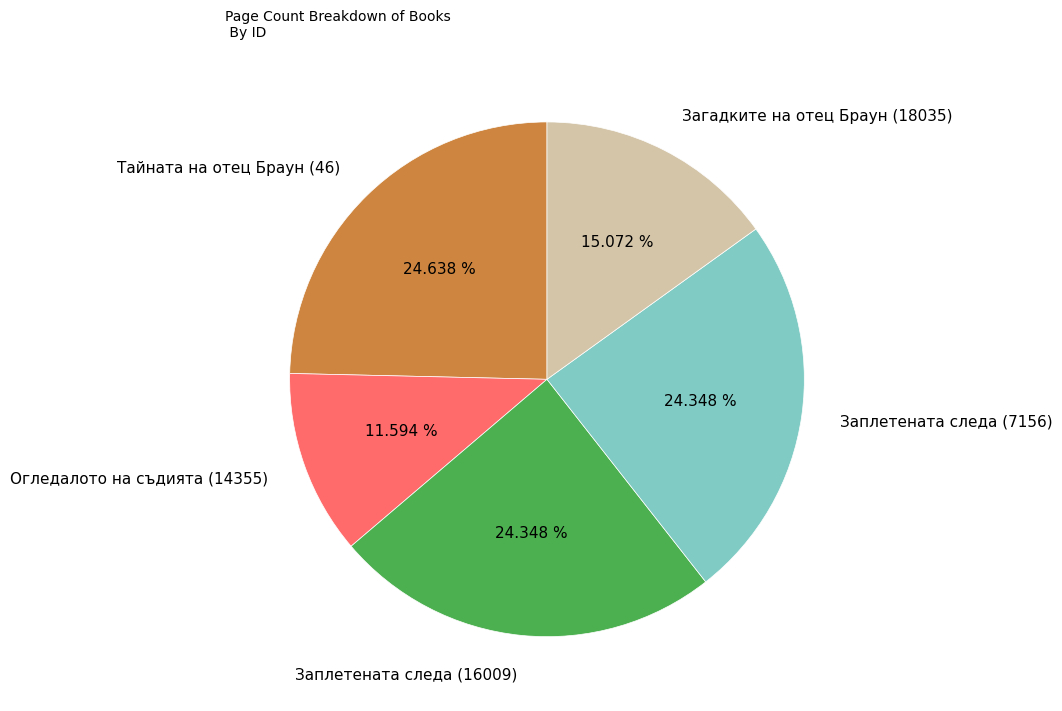

To the nearest percent, what percentage of the pie is Заплетената следа (16009)?

24%